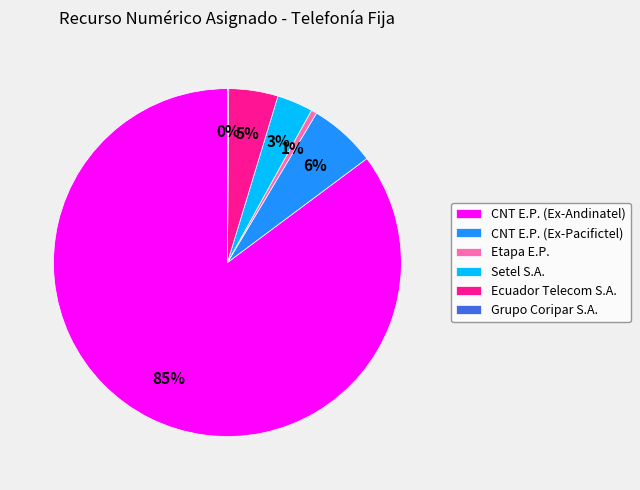

What percentage is the Setel S.A. slice, to the nearest percent?

3%